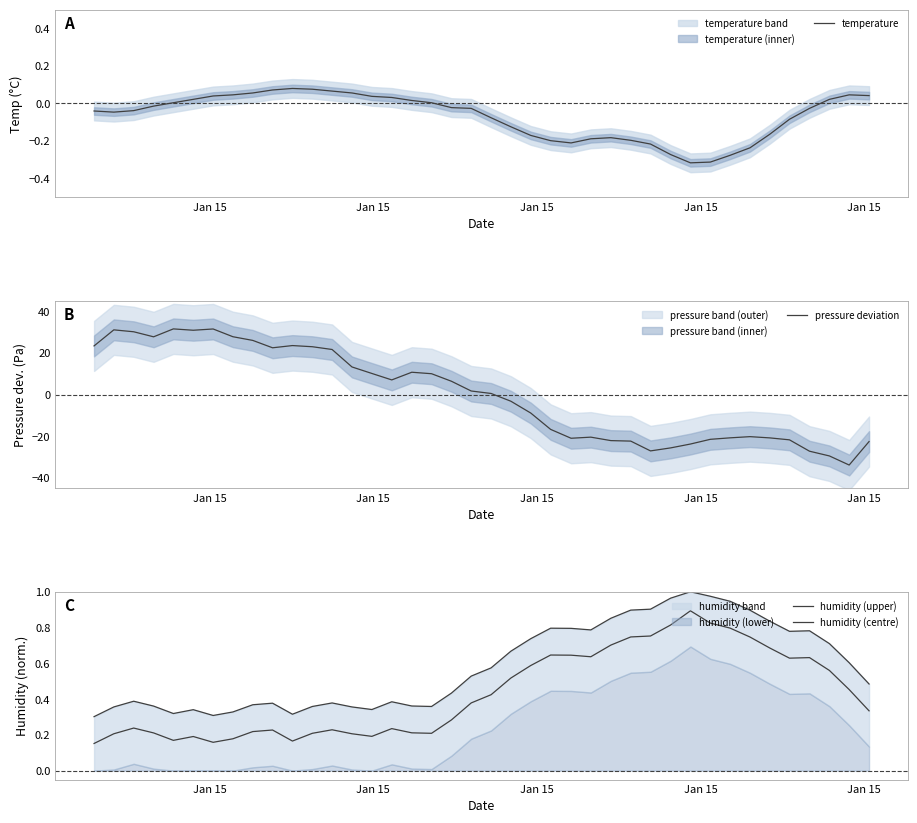

What is the sum of all humidity (centre) values?

17.3